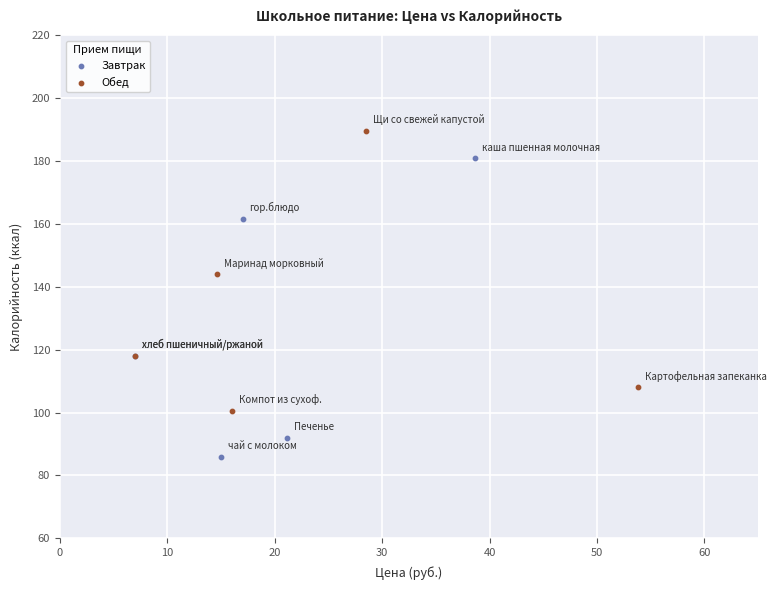

Which series contains the lowest Y value?

Завтрак